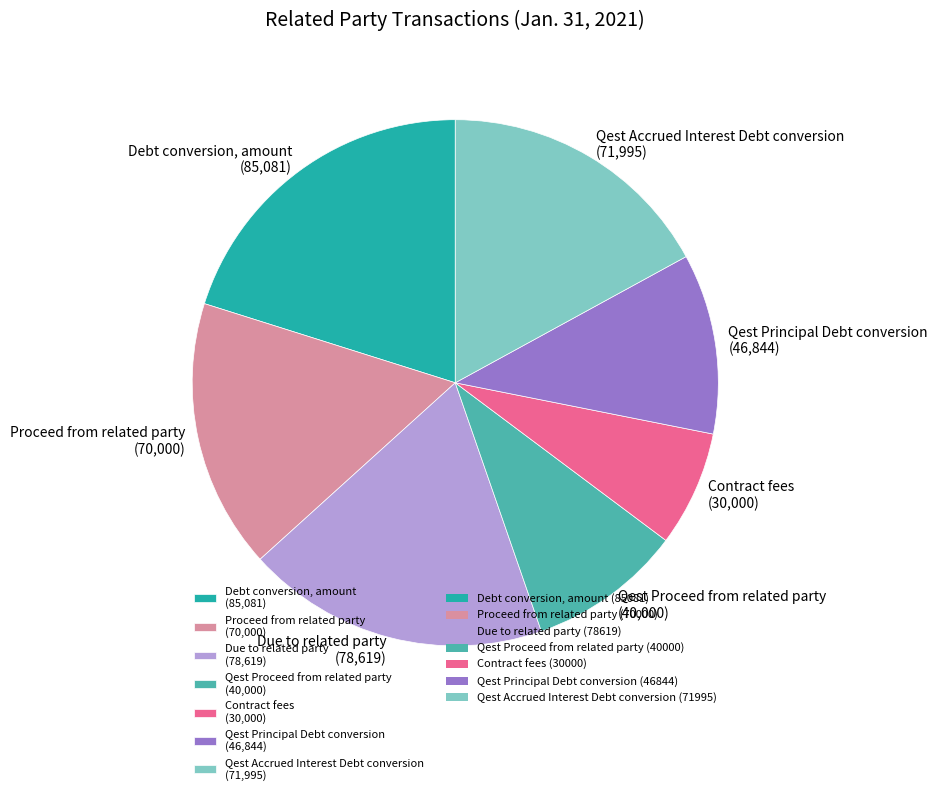

Combined, do Proceed from related party (70,000) and Debt conversion, amount (85,081) account for over 50%?

No